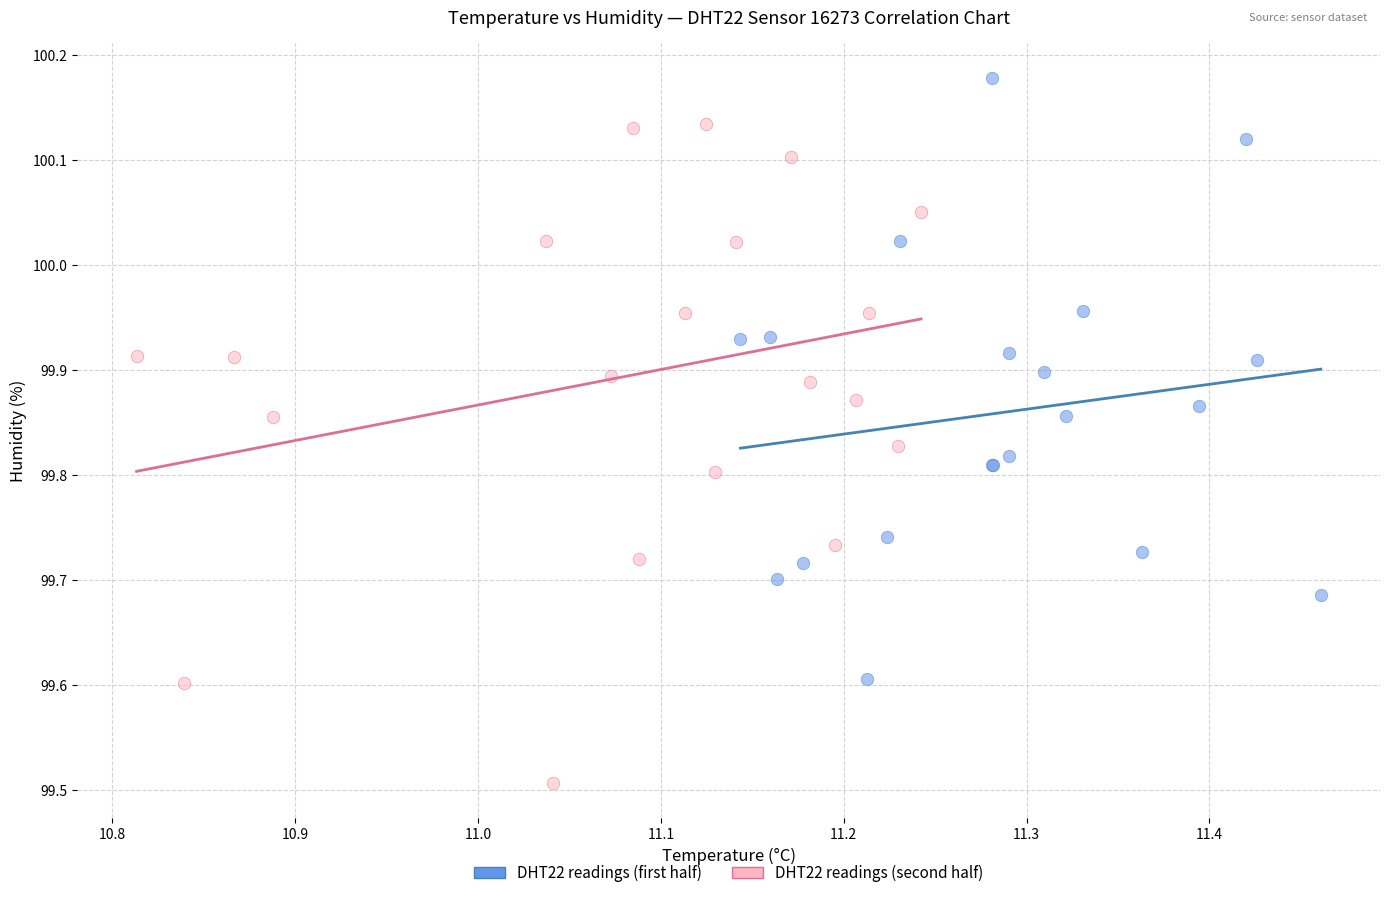

Which series contains the highest Y value?

DHT22 readings (first half)